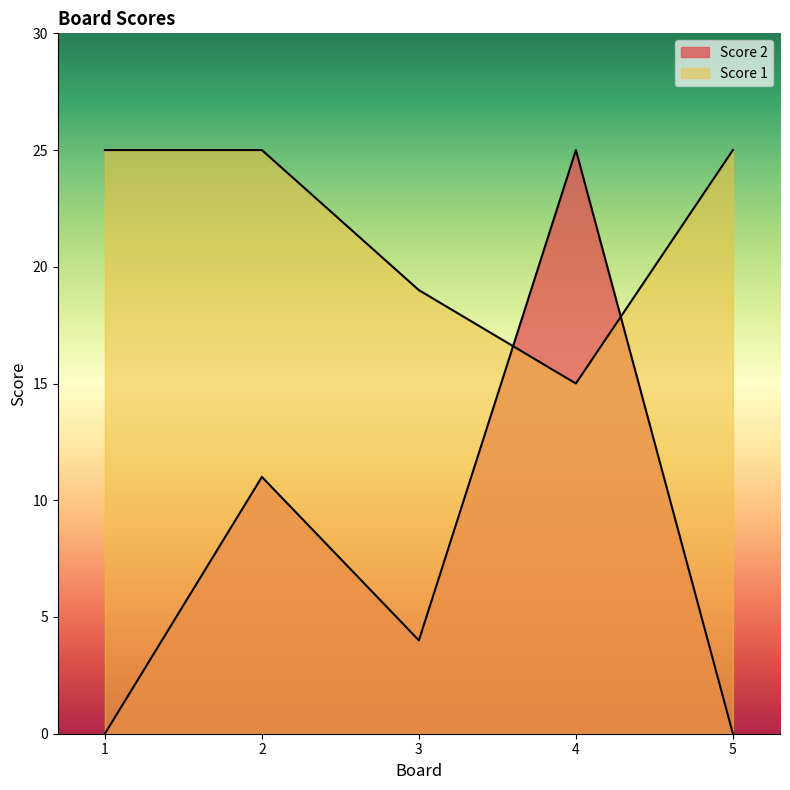

What is the difference between the Score 2 values at 2 and 5?

11